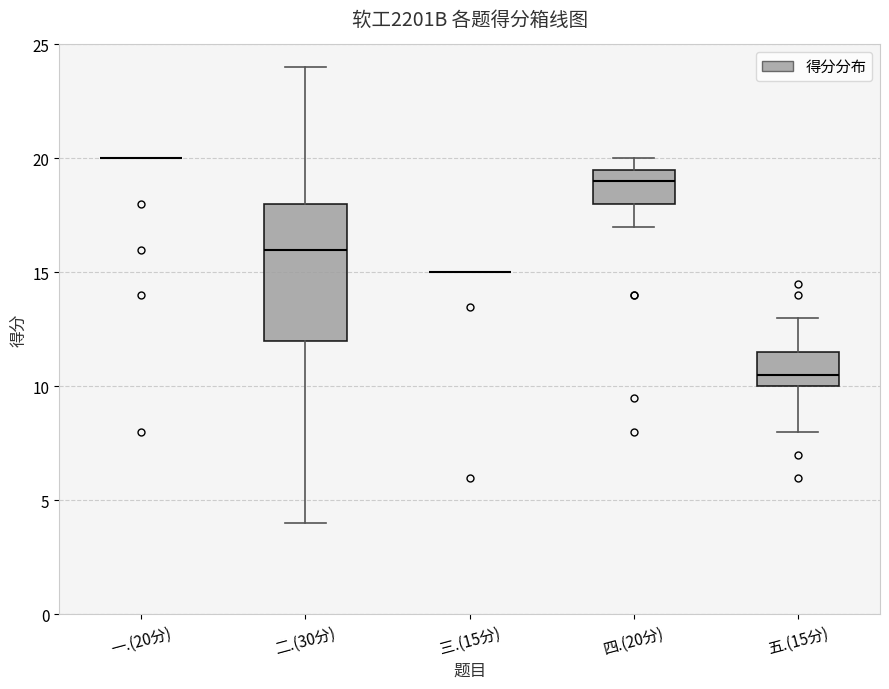

Reading left to right, read every box against the y-axis: the position of its median line, the range the box covers, and the ends of its whiskers. The values are not printed on the chart, so give them approximately, as read against the axis.

一.(20分): box collapsed to a line at 20.0, whiskers 20.0 to 20.0
二.(30分): median 16.0, box 12.0 to 18.0, whiskers 4.0 to 24.0
三.(15分): box collapsed to a line at 15.0, whiskers 15.0 to 15.0
四.(20分): median 19.0, box 18.0 to 19.5, whiskers 17.0 to 20.0
五.(15分): median 10.5, box 10.0 to 11.5, whiskers 8.0 to 13.0